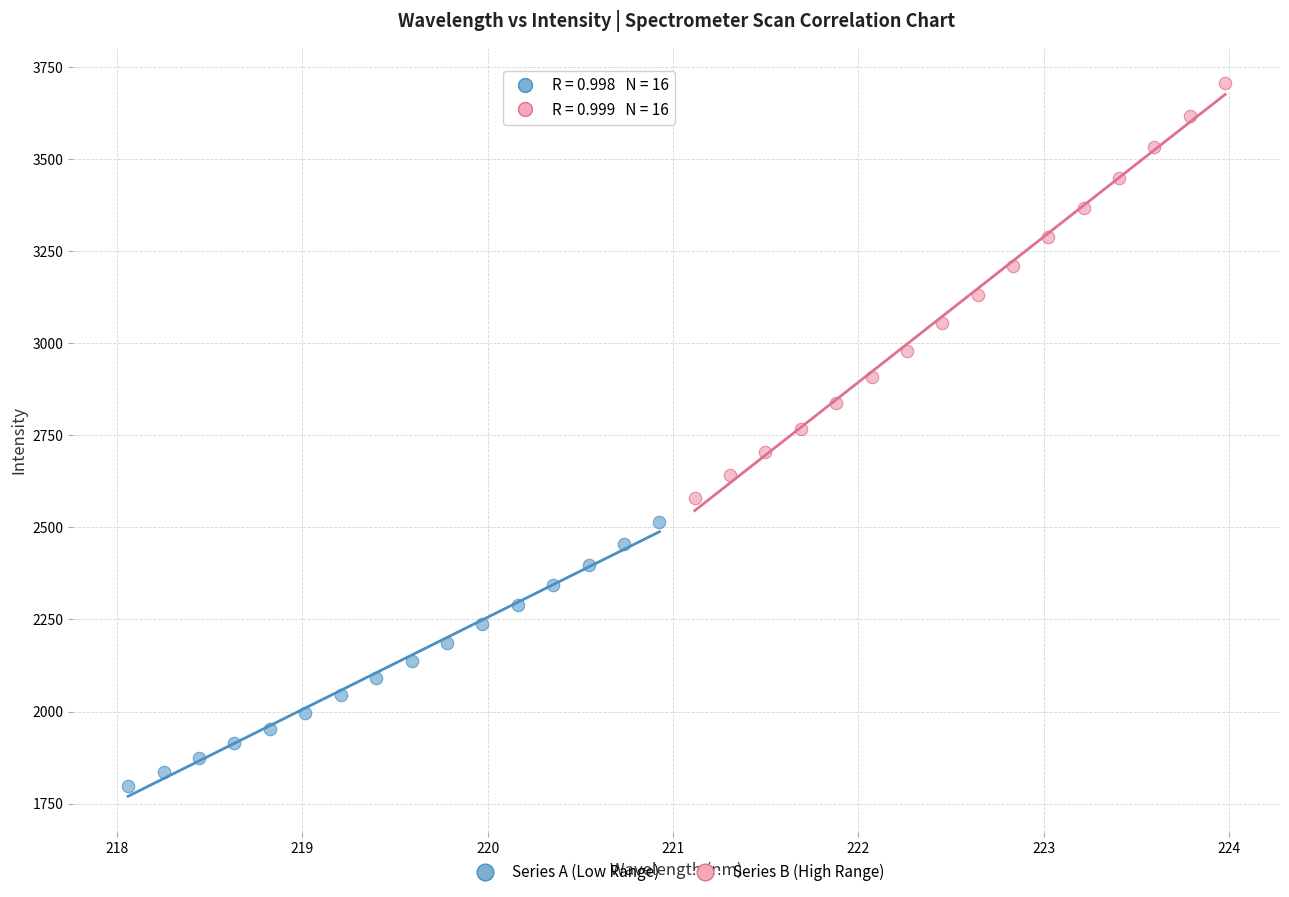

Which series contains the lowest Y value?

Series A (Low Range)